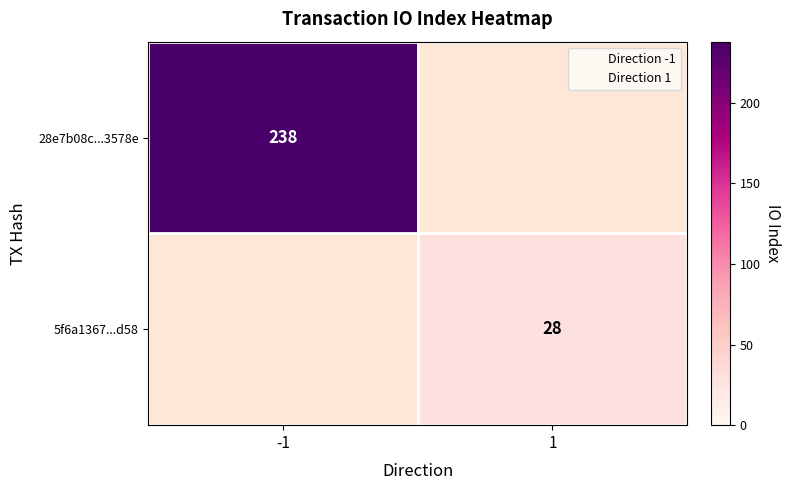

Is it true that 28e7b08c...3578e equals 238 at -1?

True